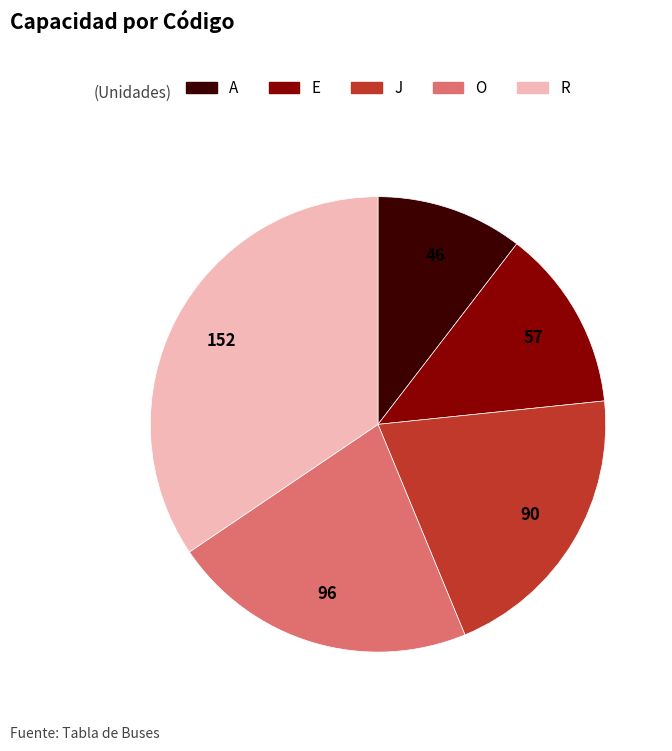

Which category has the biggest portion of the pie?

R